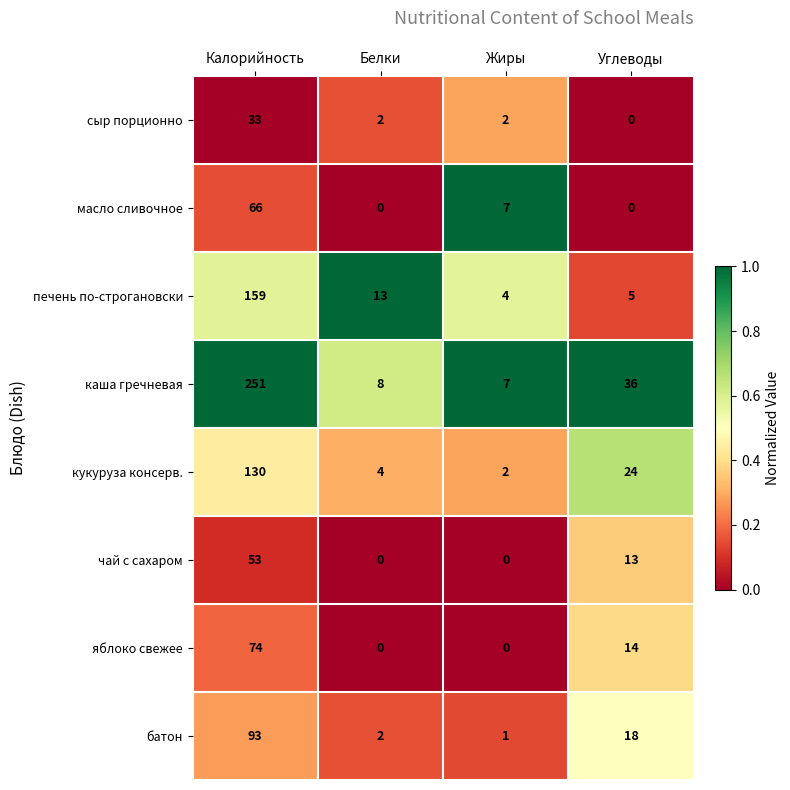

What is the difference between the second highest and second lowest values in the чай с сахаром series?

13